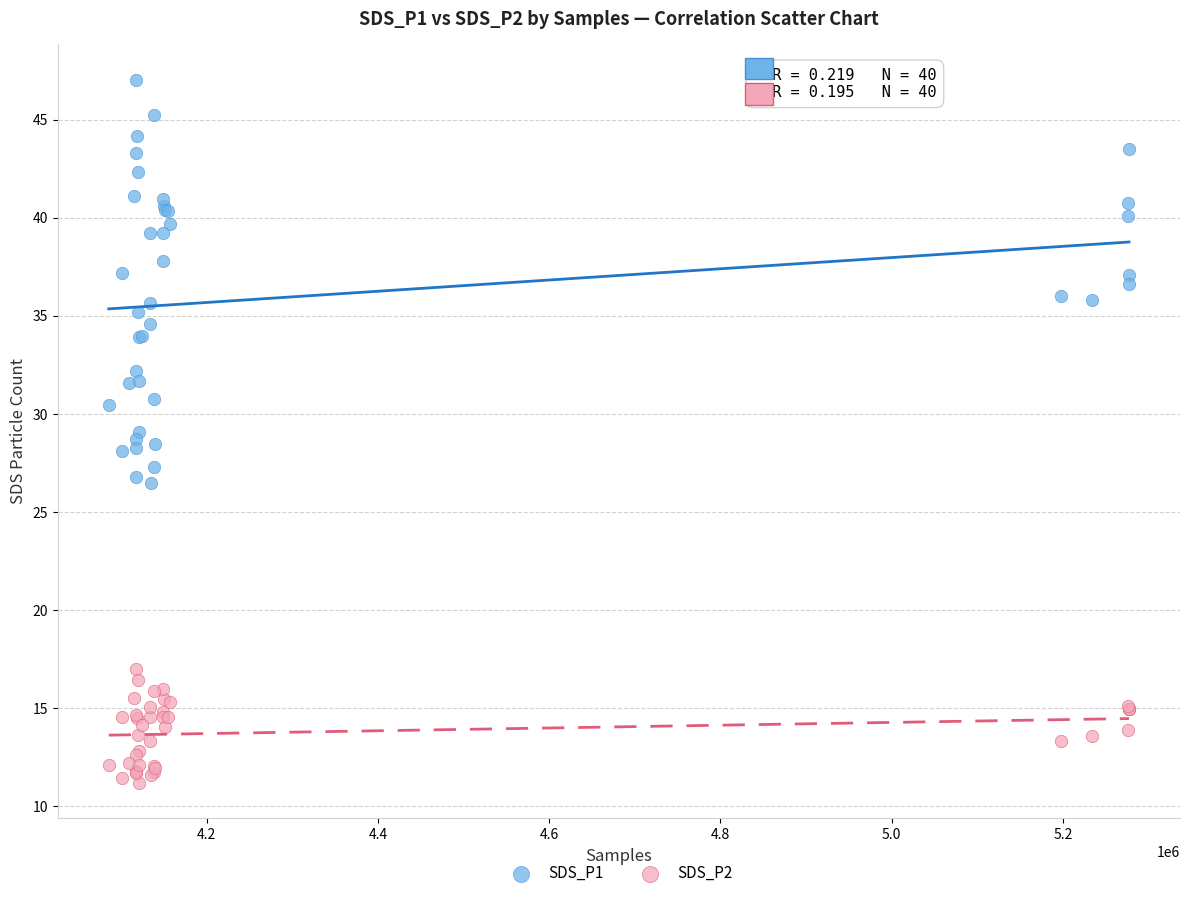

What are all the series names shown in the legend?

SDS_P1, SDS_P2